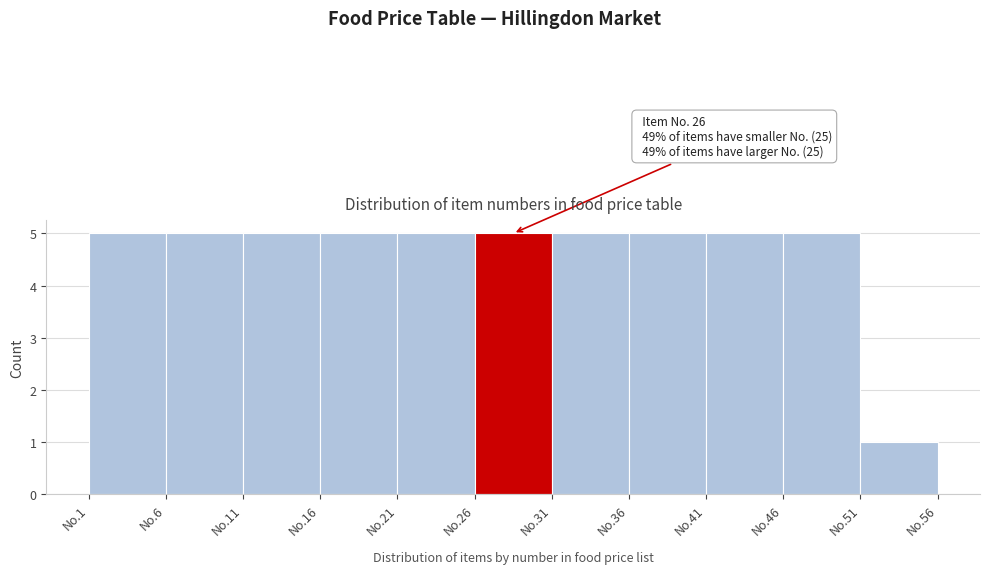

Reading right to left, what are all the values shown in this chart?

No.51=1	No.46=5	No.41=5	No.36=5	No.31=5	No.26=5	No.21=5	No.16=5	No.11=5	No.6=5	No.1=5